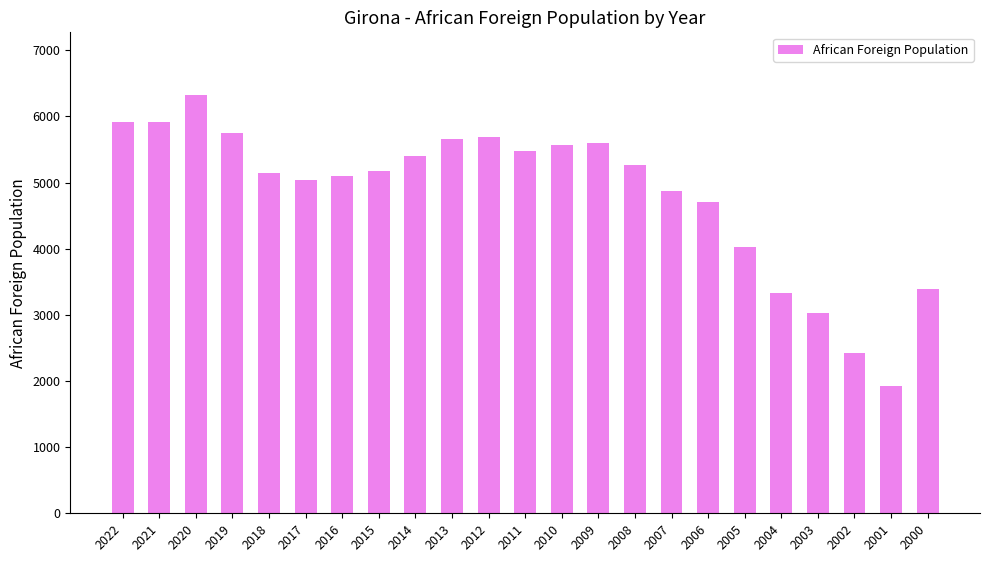

What is the average value?

4814